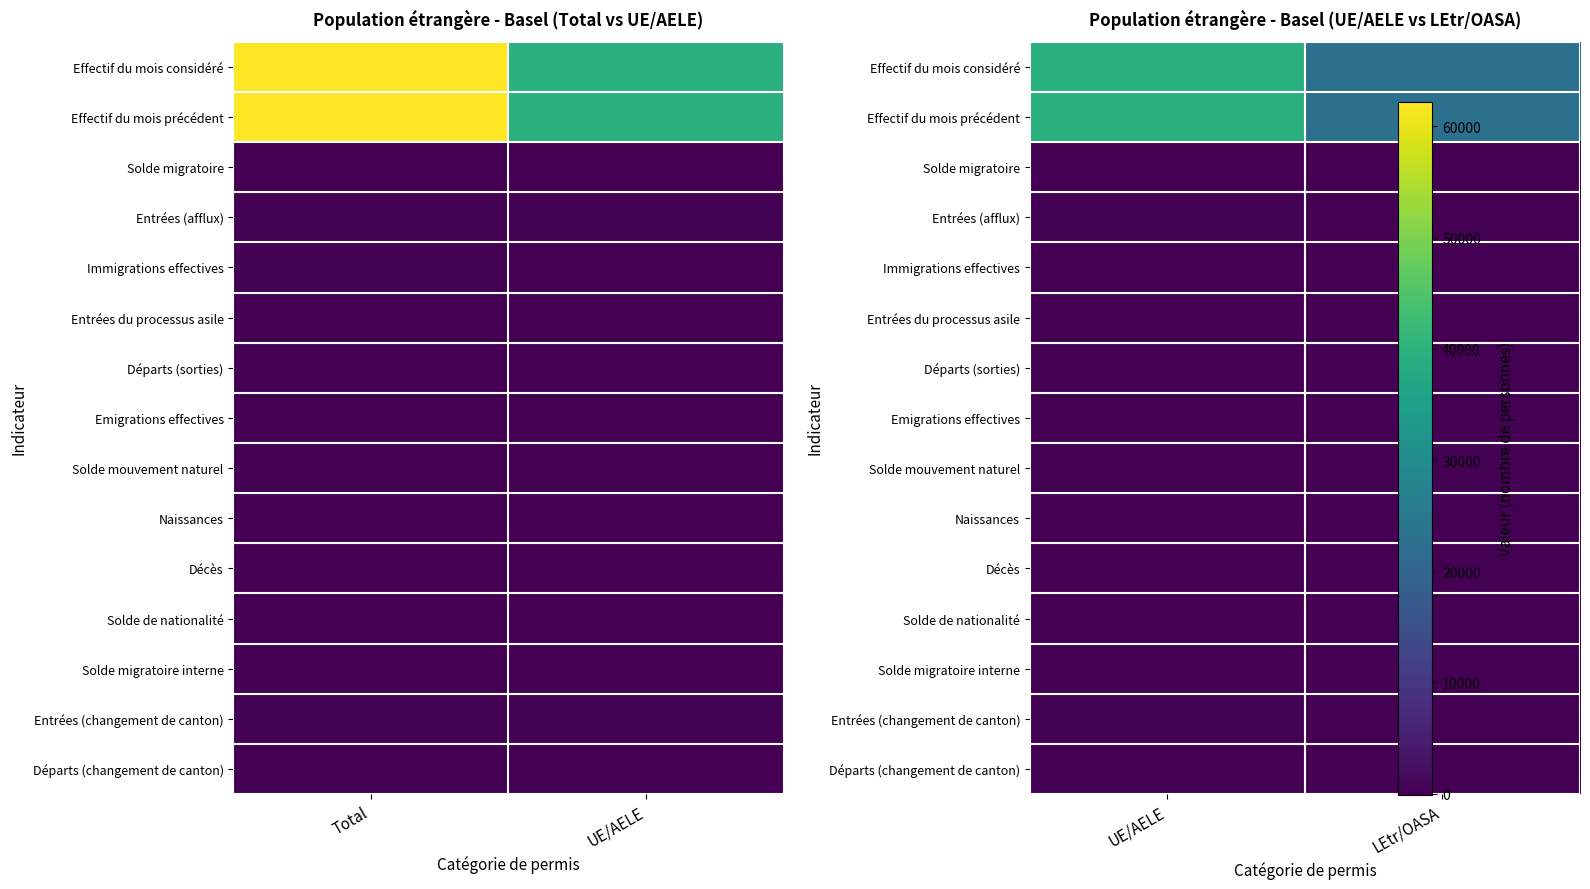

Which category has the lowest value across all series?

UE/AELE